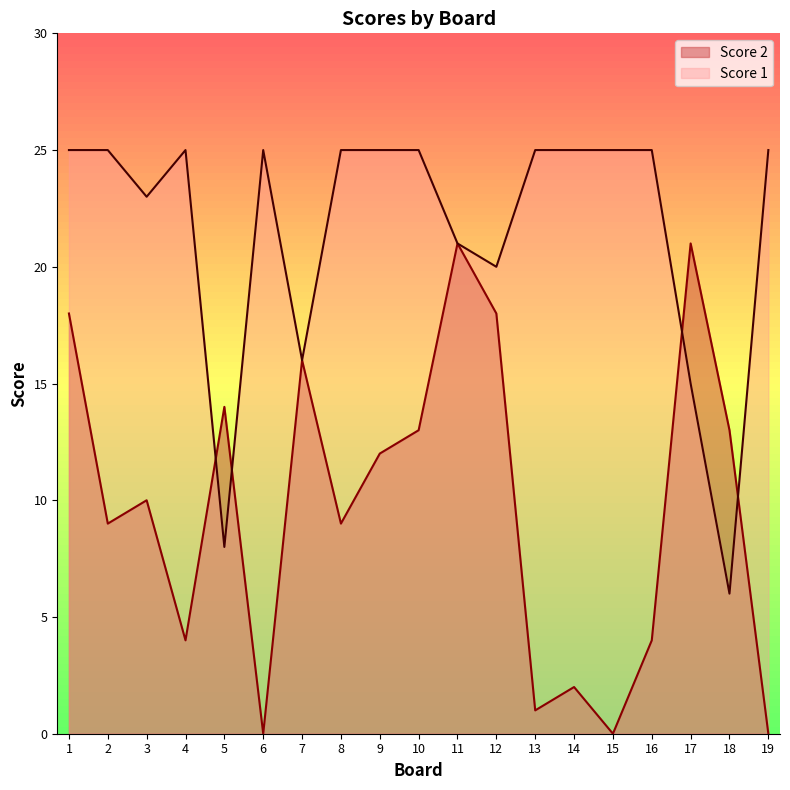

What is the spread (max minus min) of values at 16?

21